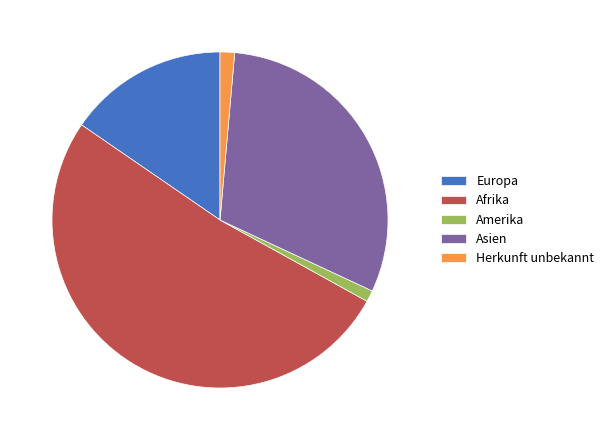

The Asien slice represents 17% of the pie. True or false?

False